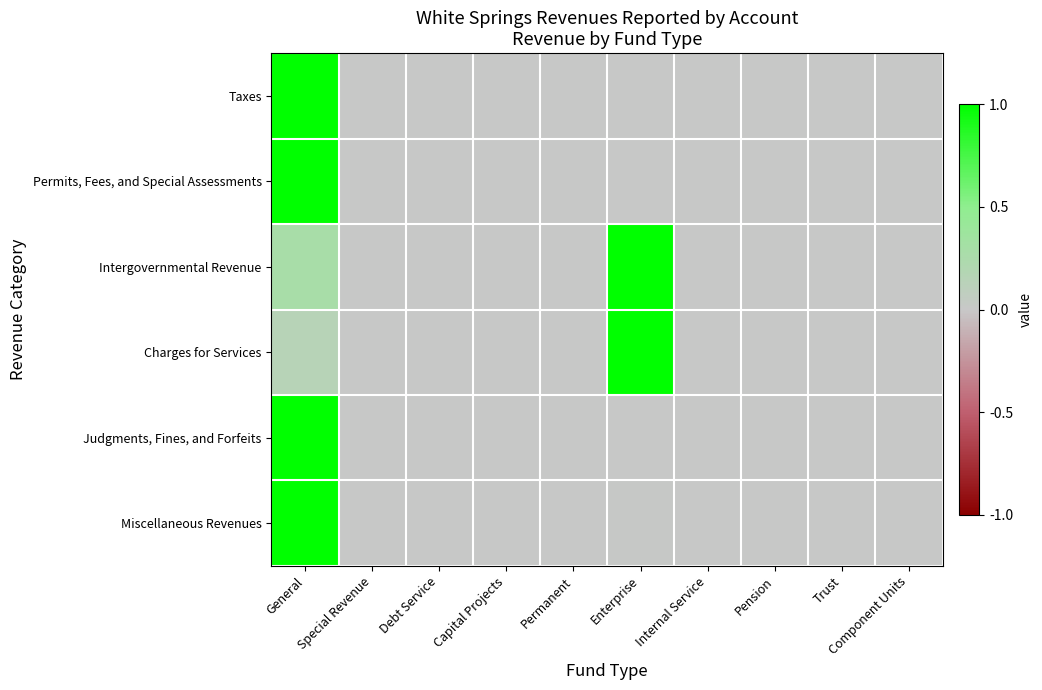

Reading left to right, list all the values displayed in this chart.

Taxes: General=1.0	Special Revenue=0.0	Debt Service=0.0	Capital Projects=0.0	Permanent=0.0	Enterprise=0.0	Internal Service=0.0	Pension=0.0	Trust=0.0	Component Units=0.0
Permits, Fees, and Special Assessments: General=1.0	Special Revenue=0.0	Debt Service=0.0	Capital Projects=0.0	Permanent=0.0	Enterprise=0.0	Internal Service=0.0	Pension=0.0	Trust=0.0	Component Units=0.0
Intergovernmental Revenue: General=0.3	Special Revenue=0.0	Debt Service=0.0	Capital Projects=0.0	Permanent=0.0	Enterprise=1.0	Internal Service=0.0	Pension=0.0	Trust=0.0	Component Units=0.0
Charges for Services: General=0.1	Special Revenue=0.0	Debt Service=0.0	Capital Projects=0.0	Permanent=0.0	Enterprise=1.0	Internal Service=0.0	Pension=0.0	Trust=0.0	Component Units=0.0
Judgments, Fines, and Forfeits: General=1.0	Special Revenue=0.0	Debt Service=0.0	Capital Projects=0.0	Permanent=0.0	Enterprise=0.0	Internal Service=0.0	Pension=0.0	Trust=0.0	Component Units=0.0
Miscellaneous Revenues: General=1.0	Special Revenue=0.0	Debt Service=0.0	Capital Projects=0.0	Permanent=0.0	Enterprise=0.0	Internal Service=0.0	Pension=0.0	Trust=0.0	Component Units=0.0